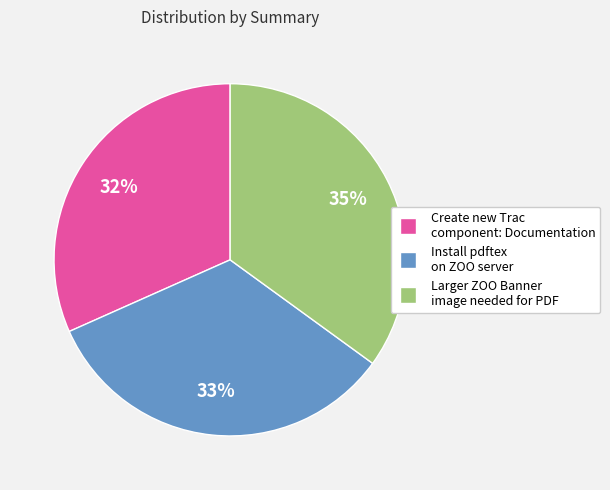

The Create new Trac component: Documentation slice represents 38% of the pie. True or false?

False